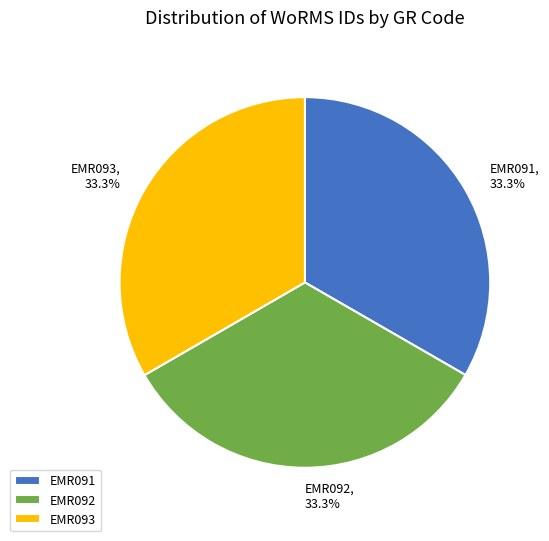

What percentage is the EMR093 slice, to the nearest percent?

33%